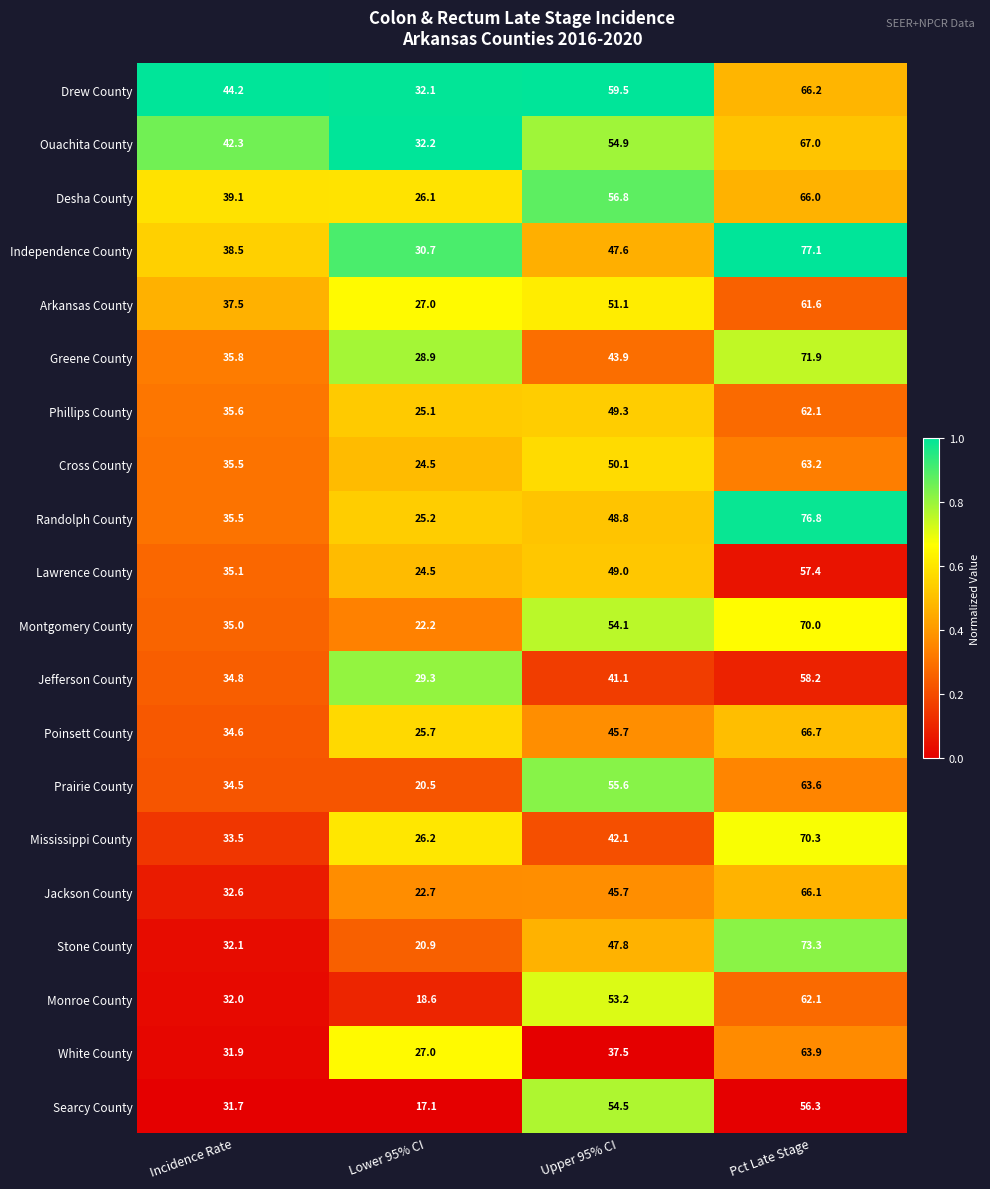

What is the total value across all series at Upper 95% CI?

988.3